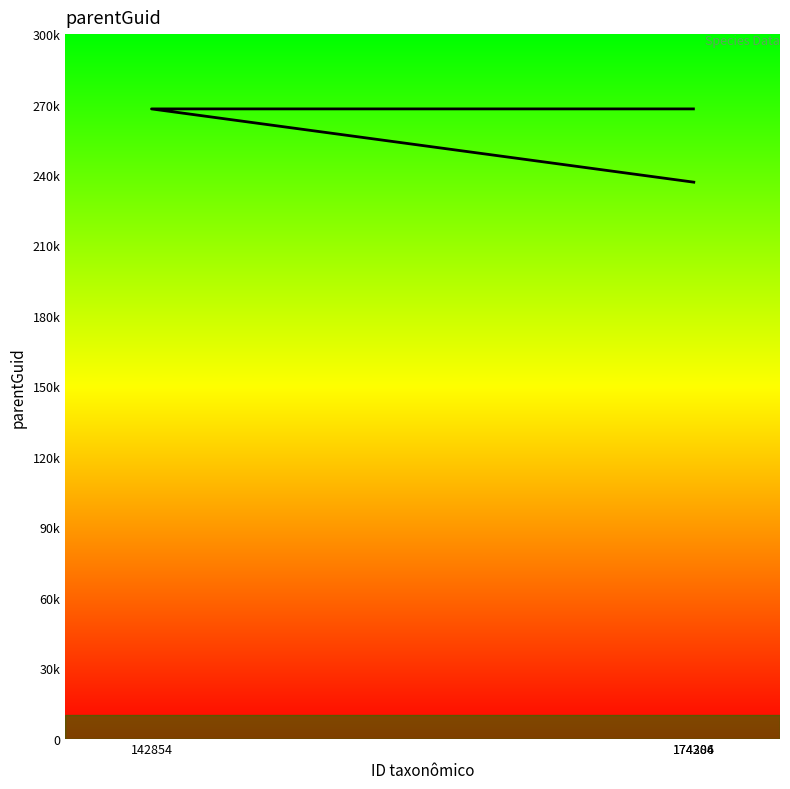

Reading left to right, list all the values displayed in this chart.

236948	268148	268148